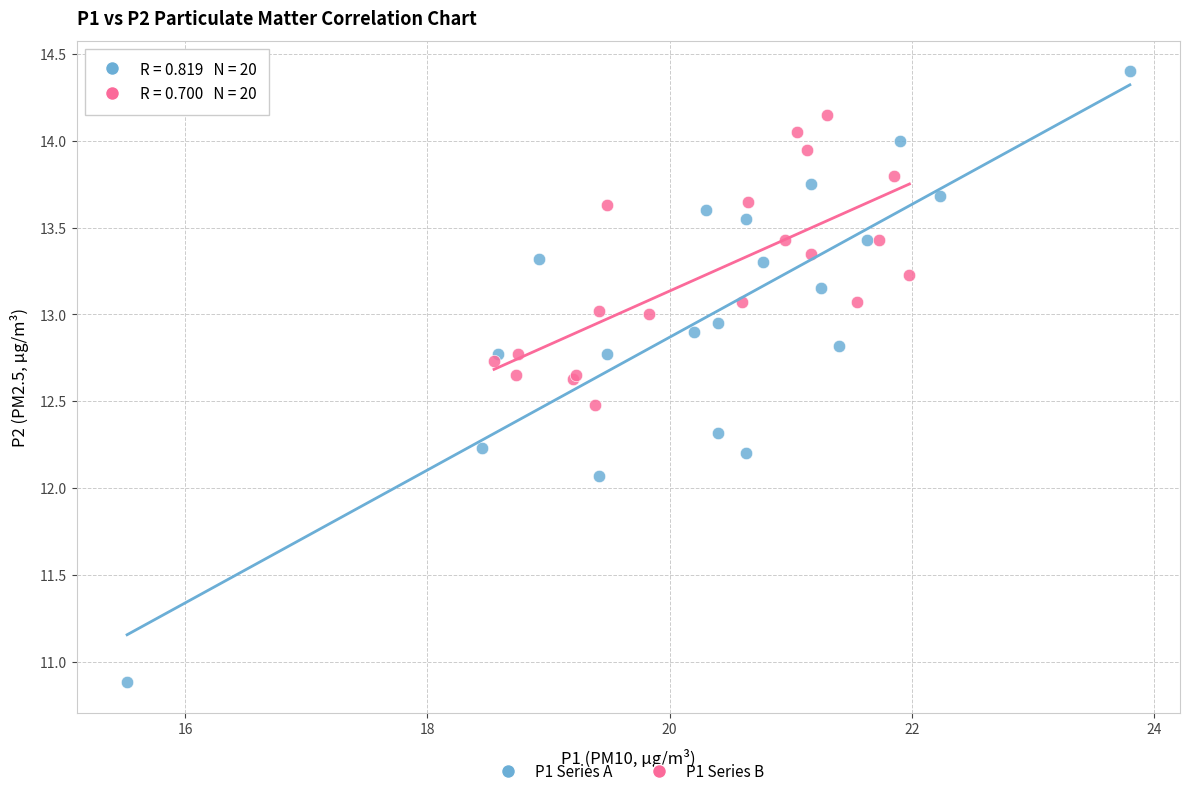

Which series has the widest spread of Y values?

P1 Series A